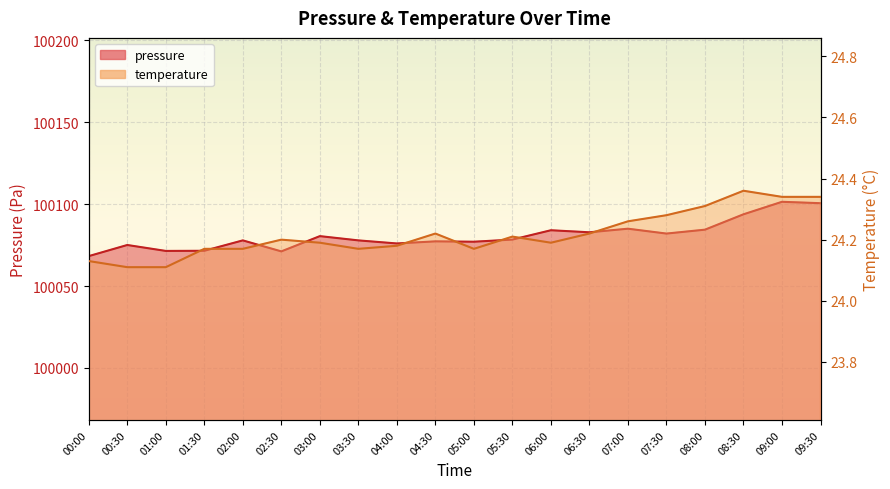

How many categories are shown in the chart?

20